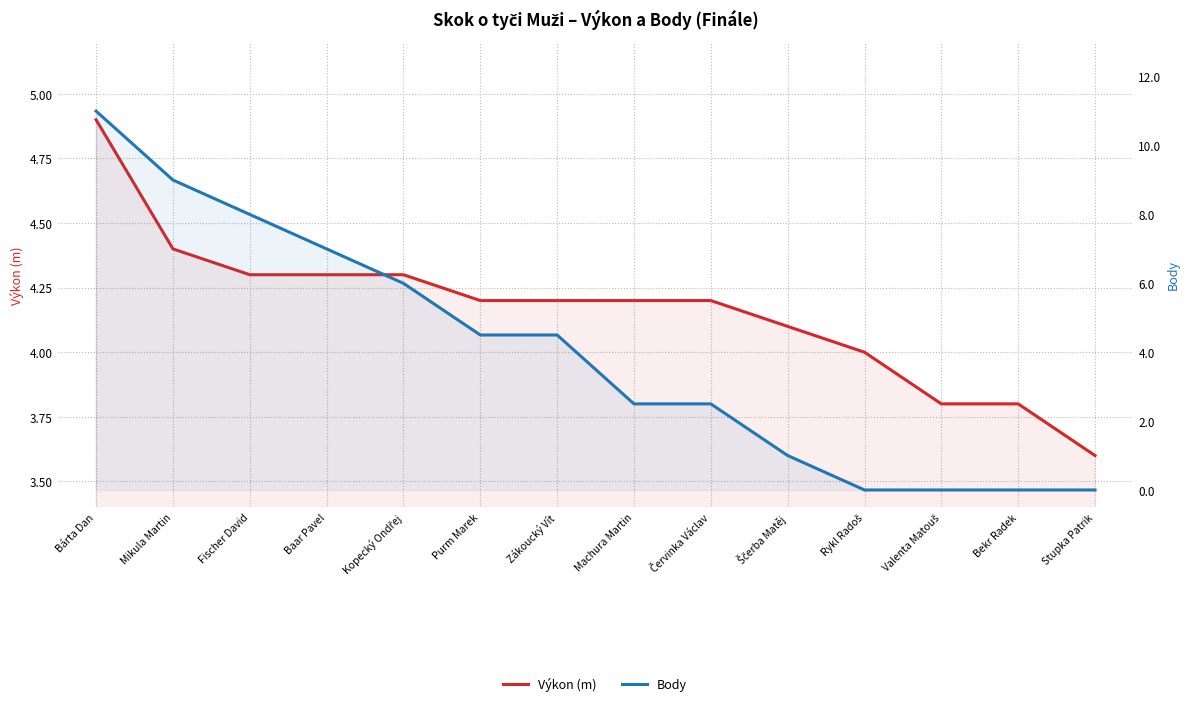

Where do Výkon (m) and Body first cross each other?

Zákoucký Vít and Machura Martin